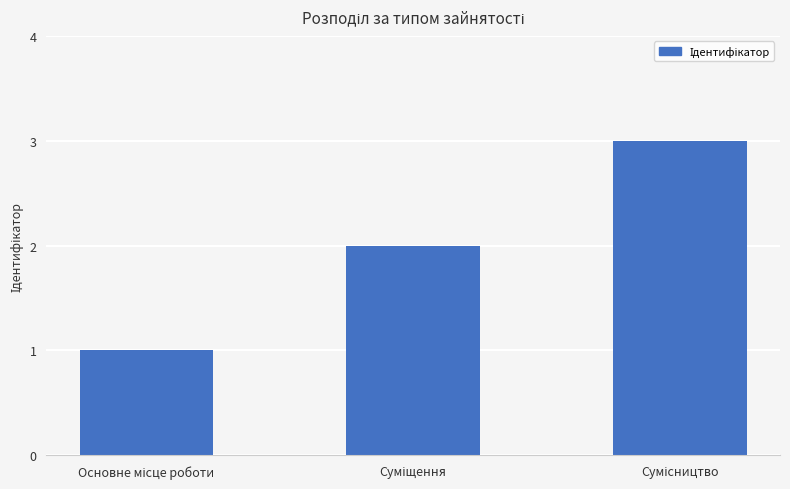

Does the chart contain stacked bars?

No